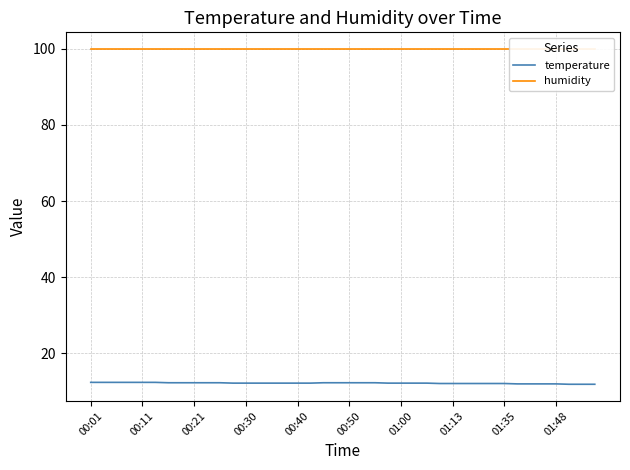

Reading left to right, transcribe all the data shown in this chart.

temperature: 12.4	12.4	12.4	12.4	12.4	12.4	12.3	12.3	12.3	12.3	12.3	12.2	12.2	12.2	12.2	12.2	12.2	12.2	12.3	12.3	12.3	12.3	12.3	12.2	12.2	12.2	12.2	12.1	12.1	12.1	12.1	12.1	12.1	12.0	12.0	12.0	12.0	11.9	11.9	11.9
humidity: 99.9	99.9	99.9	99.9	99.9	99.9	99.9	99.9	99.9	99.9	99.9	99.9	99.9	99.9	99.9	99.9	99.9	99.9	99.9	99.9	99.9	99.9	99.9	99.9	99.9	99.9	99.9	99.9	99.9	99.9	99.9	99.9	99.9	99.9	99.9	99.9	99.9	99.9	99.9	99.9